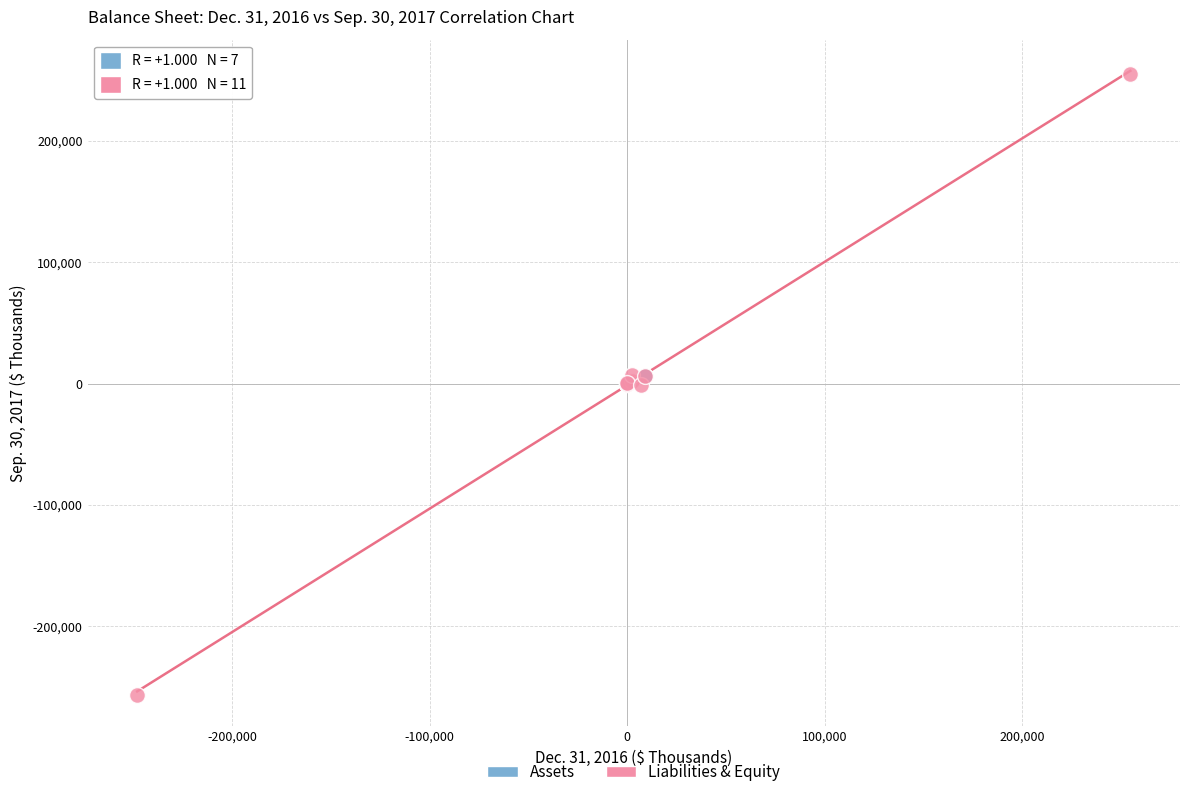

Which series contains the highest Y value?

Liabilities & Equity